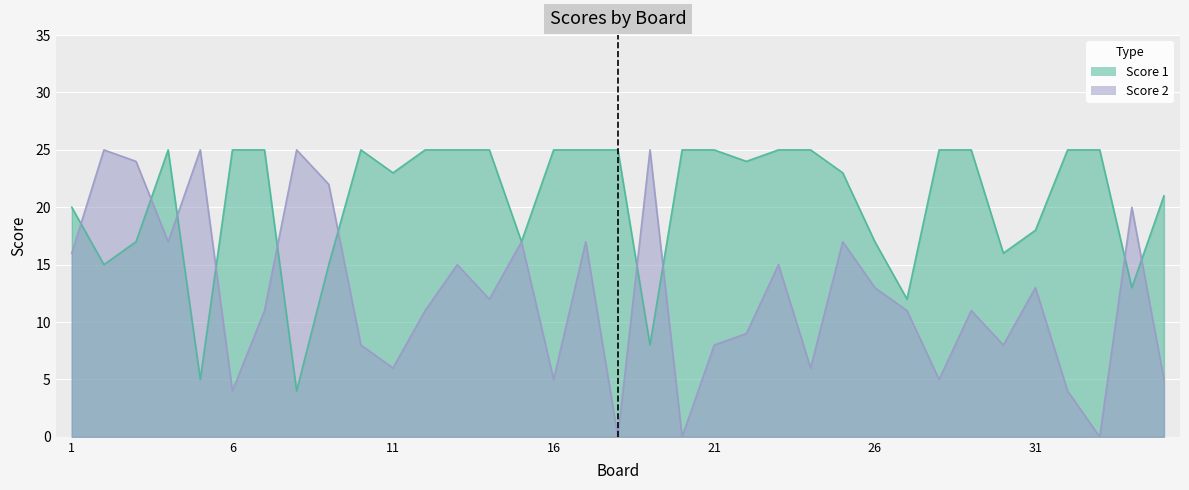

The value of Score 1 at 26 is 17. True or false?

True